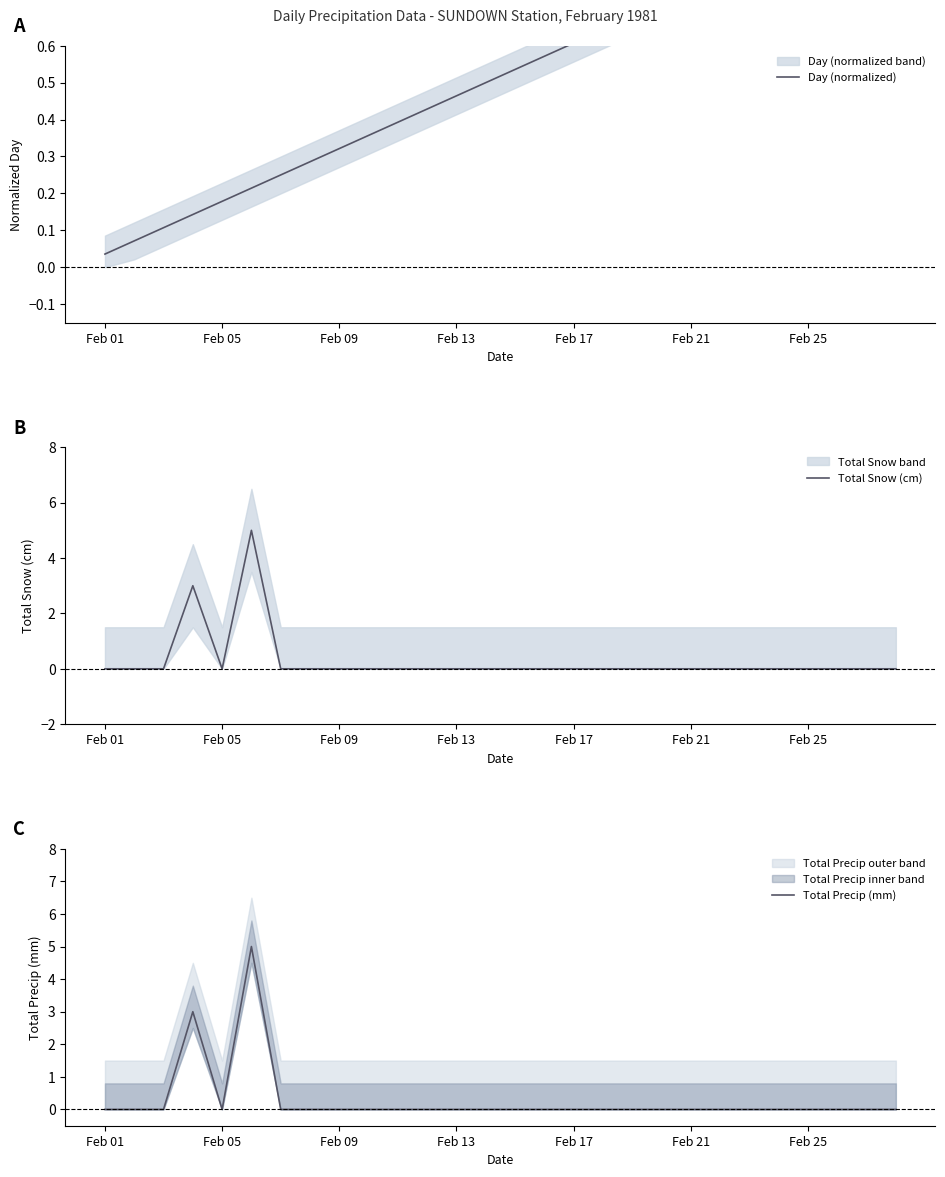

True or false: Total Snow (cm) and Total Precip (mm) intersect in this chart.

False